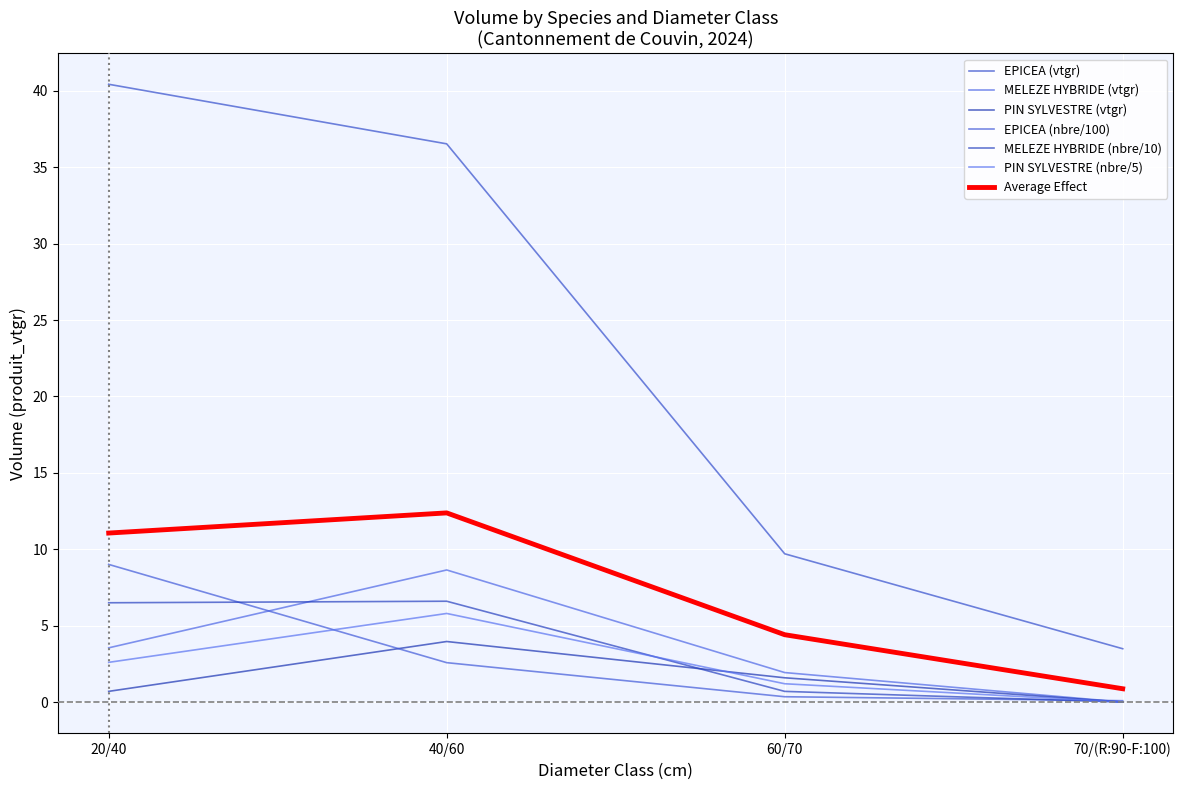

Does the chart display data point markers on the line(s)?

No